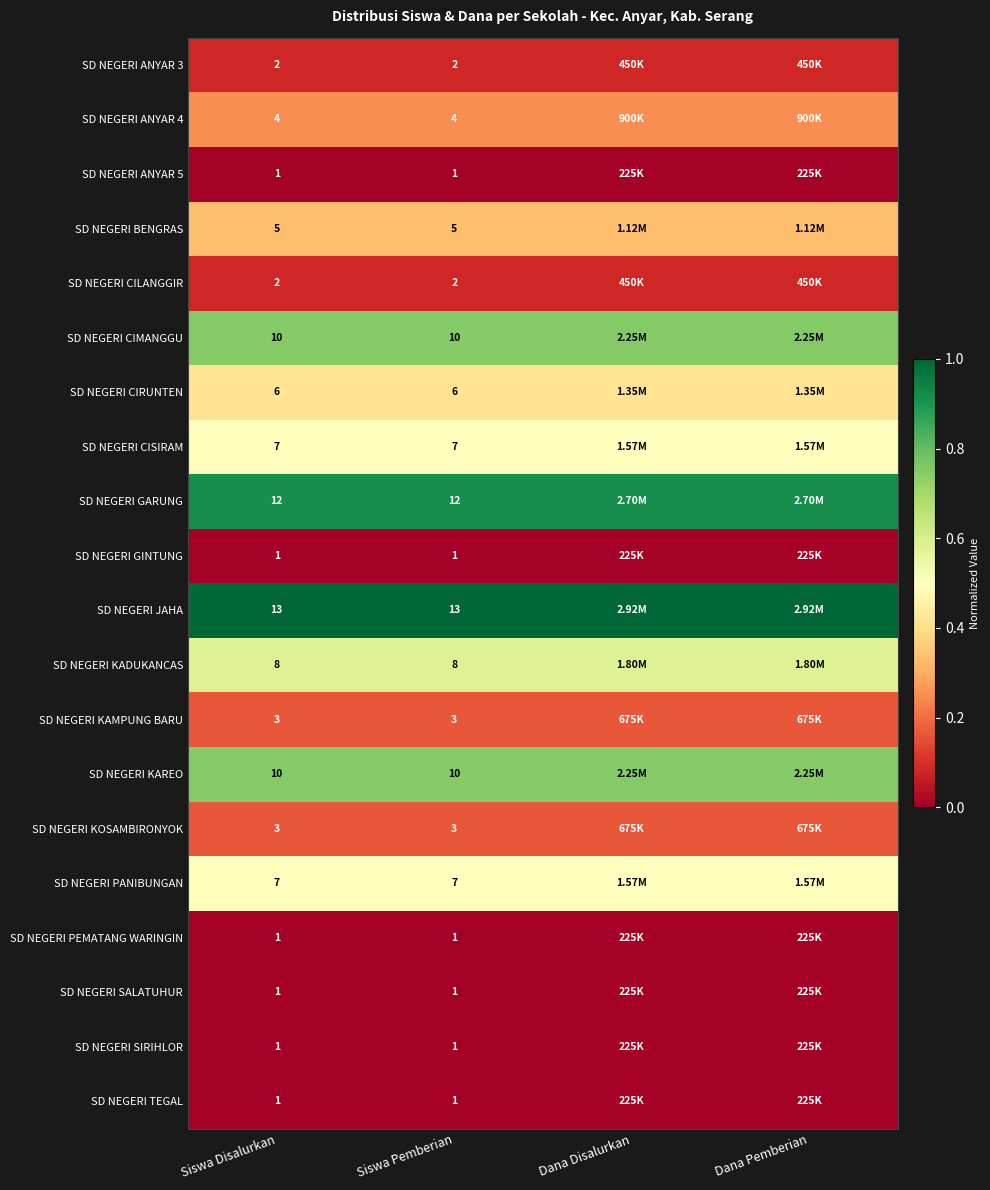

Is it true that SD NEGERI KAMPUNG BARU equals 0.3 at Siswa Disalurkan?

False